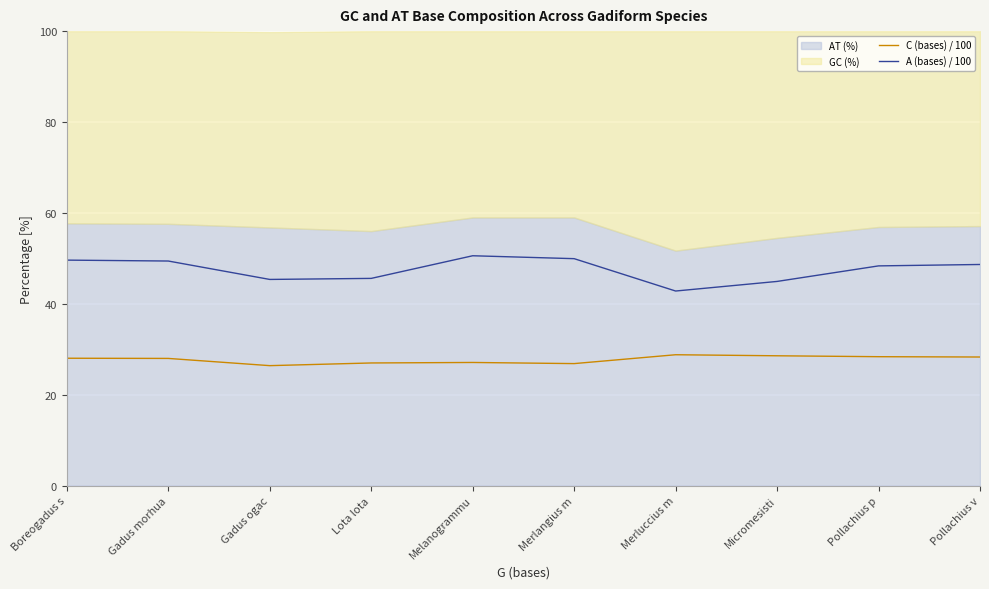

How many data points in A (bases) / 100 are above 48?

6